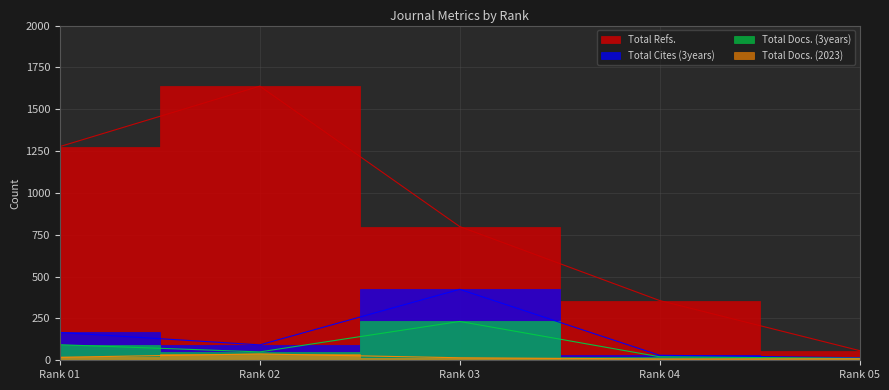

What value does the Total Docs. (2023) series have at Rank 04?

8